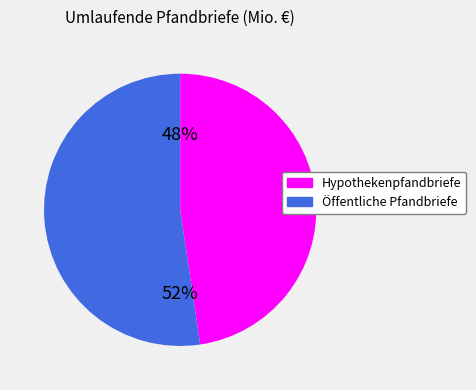

What percentage is the Hypothekenpfandbriefe slice, to the nearest percent?

48%